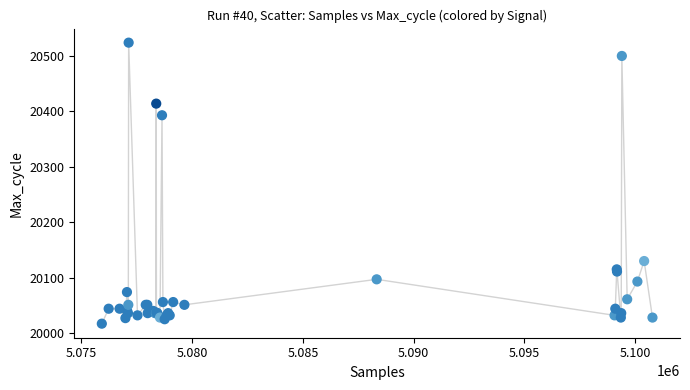

What Y value in the scatter plot is closest to 20270?

20393